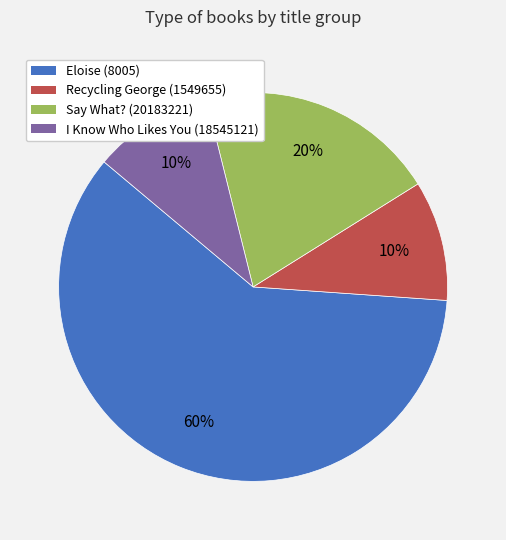

Does I Know Who Likes You (18545121) represent more than half of the total?

No